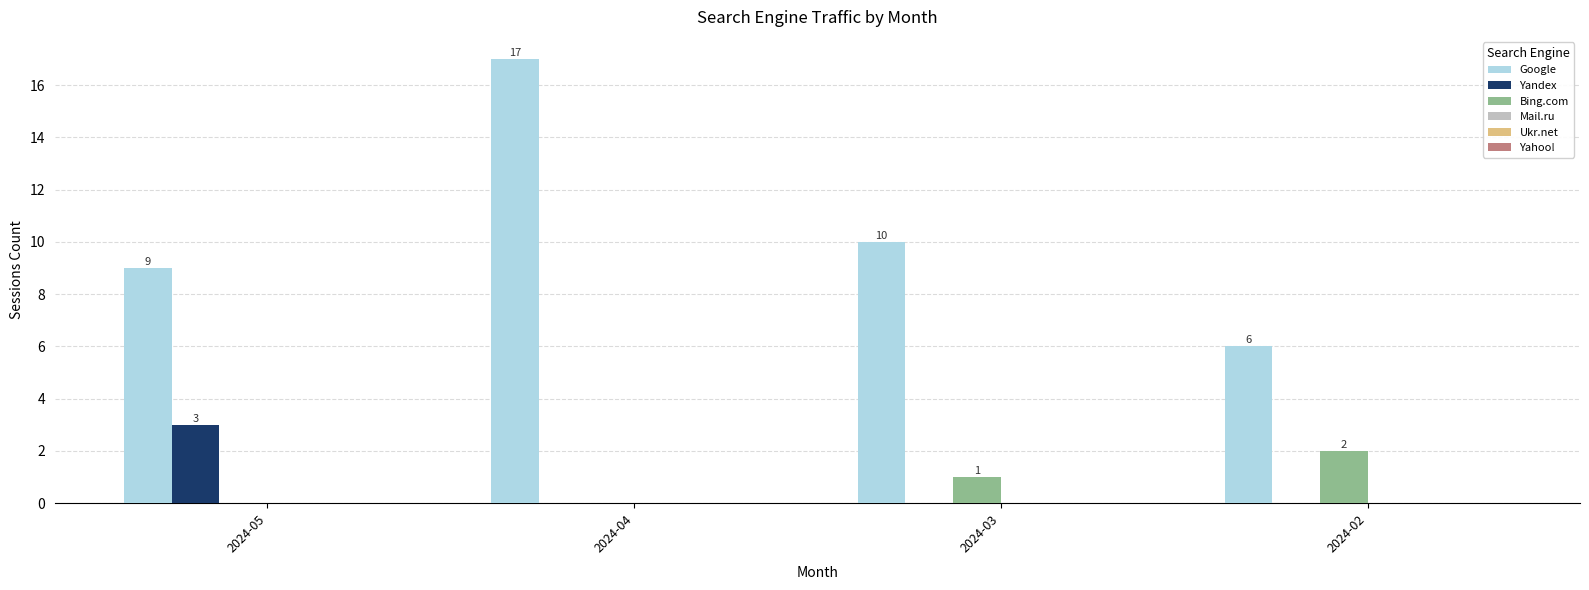

Between 2024-04 and 2024-02, which series saw the biggest shift?

Google